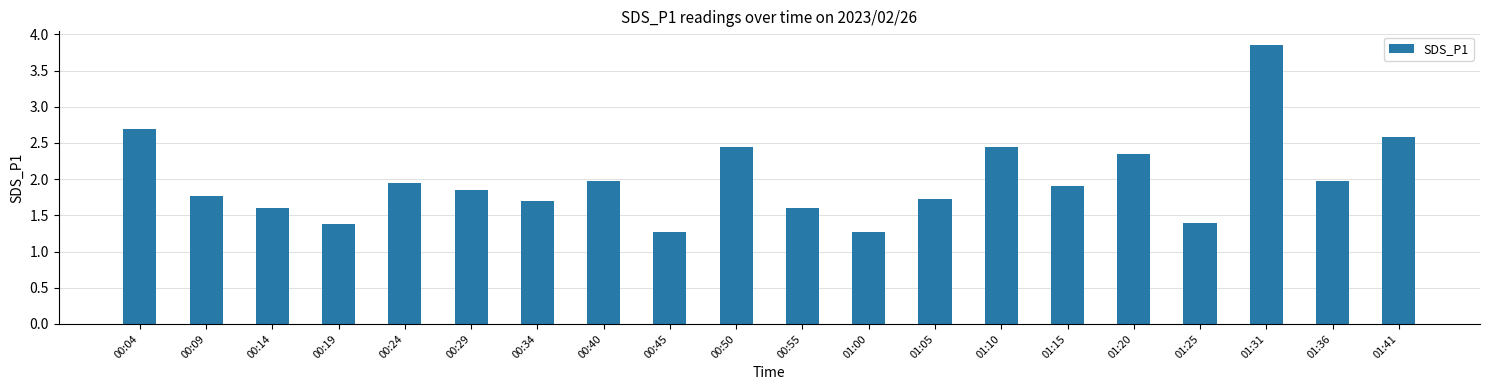

What is the change in value from 00:14 to 00:45?

-0.3